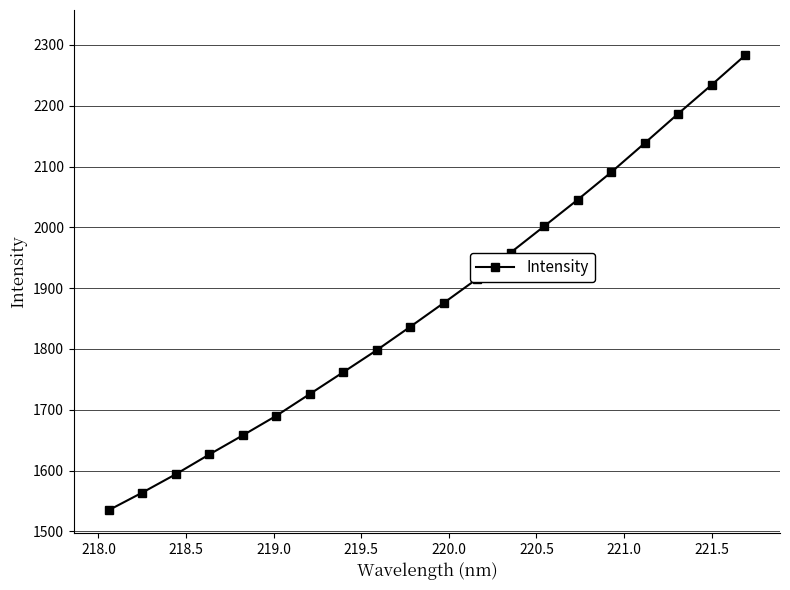

How many data points are above 1875?

10